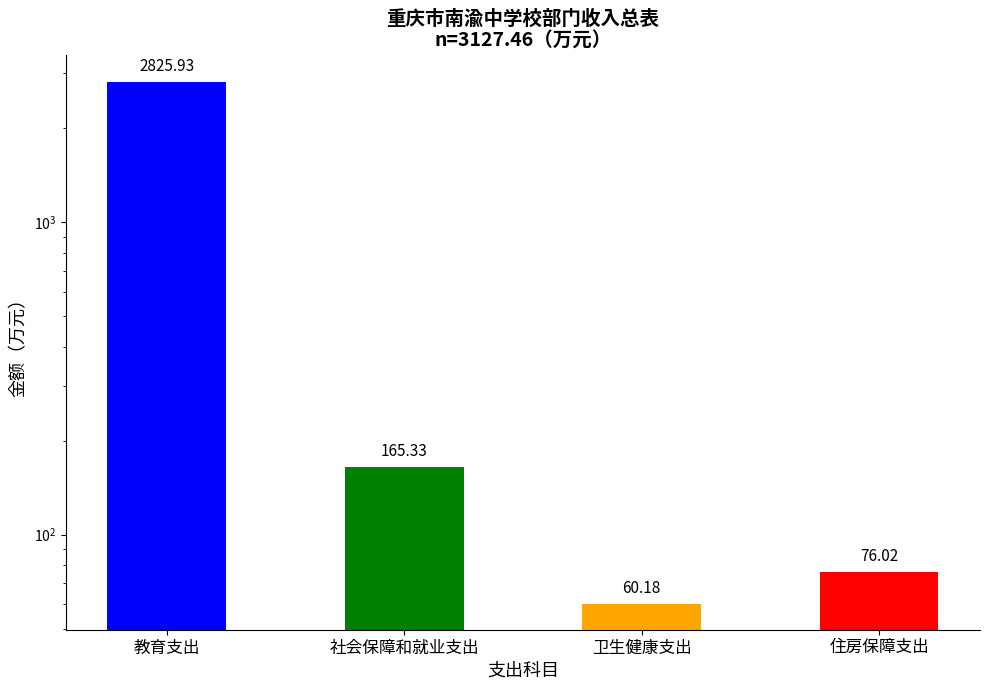

What is the smallest value displayed?

60.2